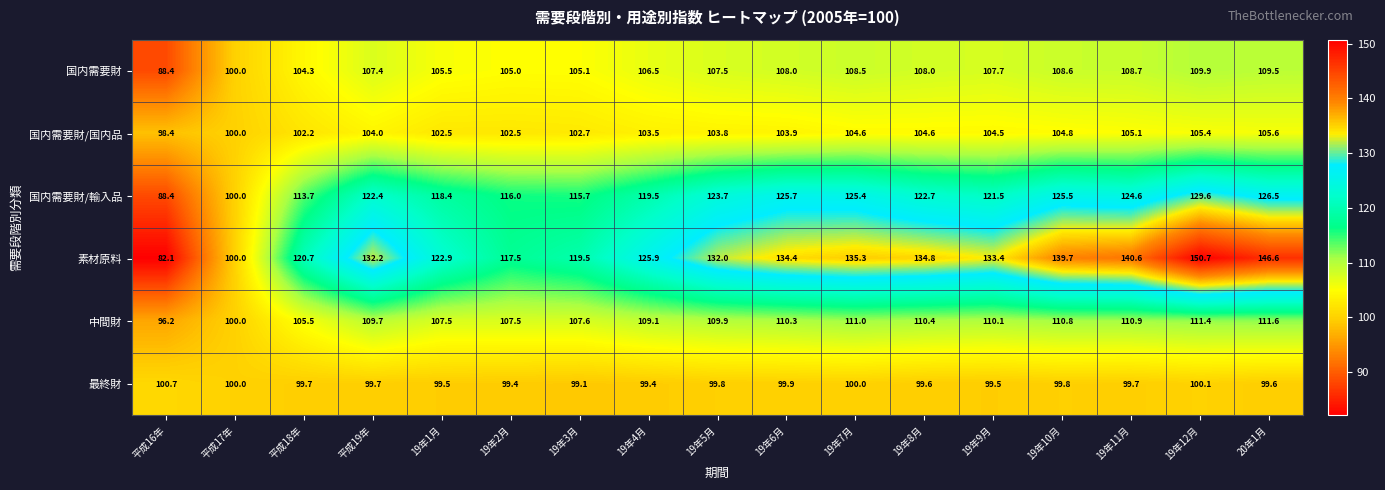

The value of 国内需要財 at 19年11月 is 53.1. True or false?

False